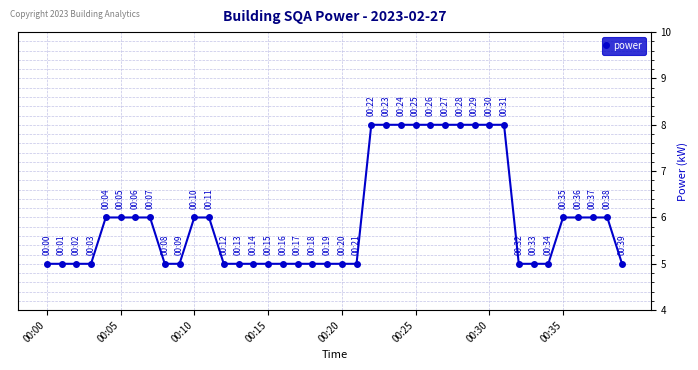

What is the sum of all values?

240